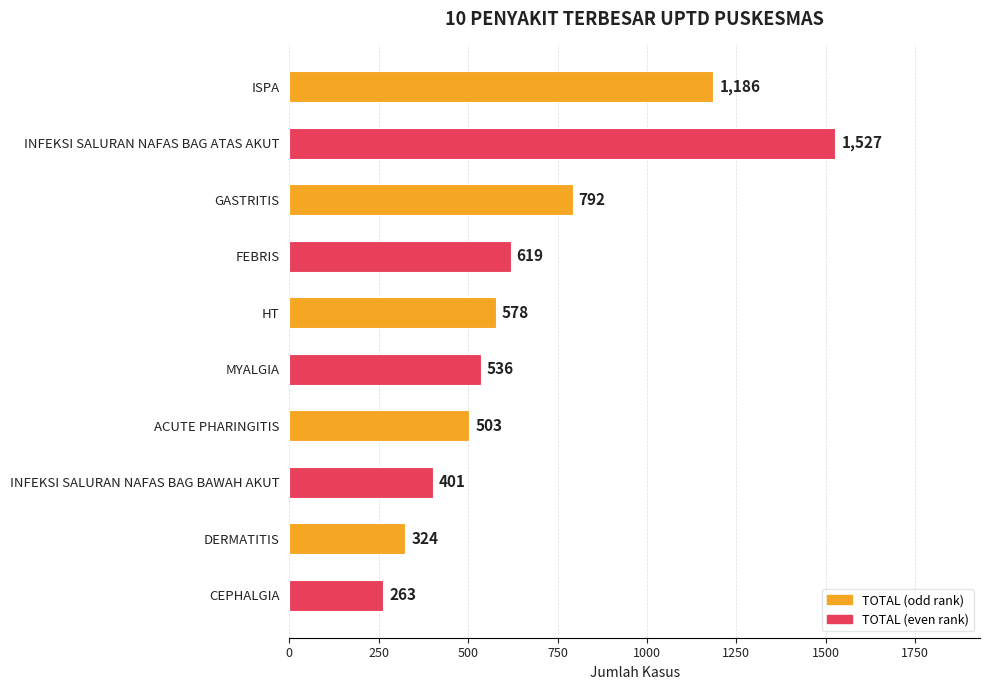

Rank the categories by value from lowest to highest.

CEPHALGIA, DERMATITIS, INFEKSI SALURAN NAFAS BAG BAWAH AKUT, ACUTE PHARINGITIS, MYALGIA, HT, FEBRIS, GASTRITIS, ISPA, INFEKSI SALURAN NAFAS BAG ATAS AKUT